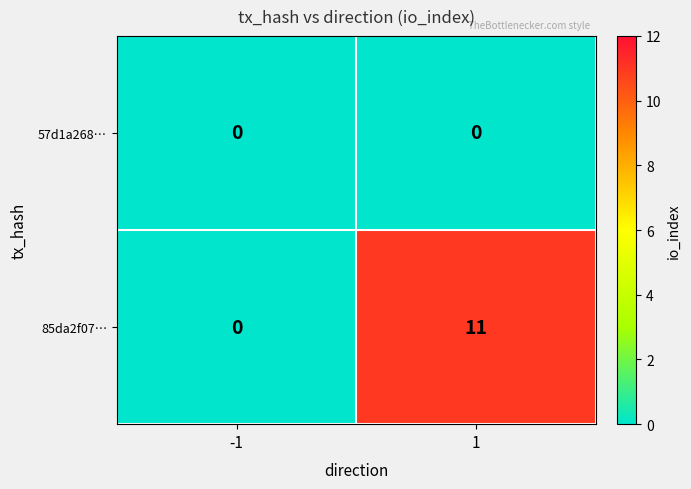

Is it true that 57d1a268… equals 0 at -1?

True